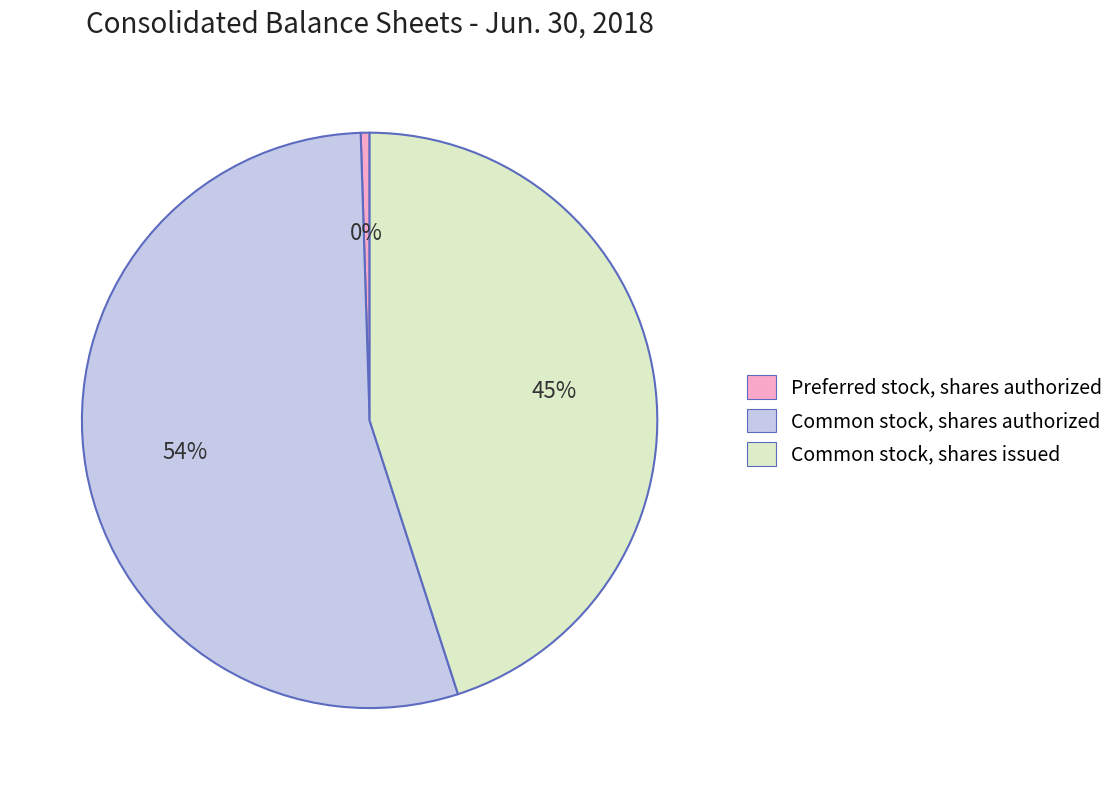

Combined, do Preferred stock, shares authorized and Common stock, shares issued account for over 50%?

No